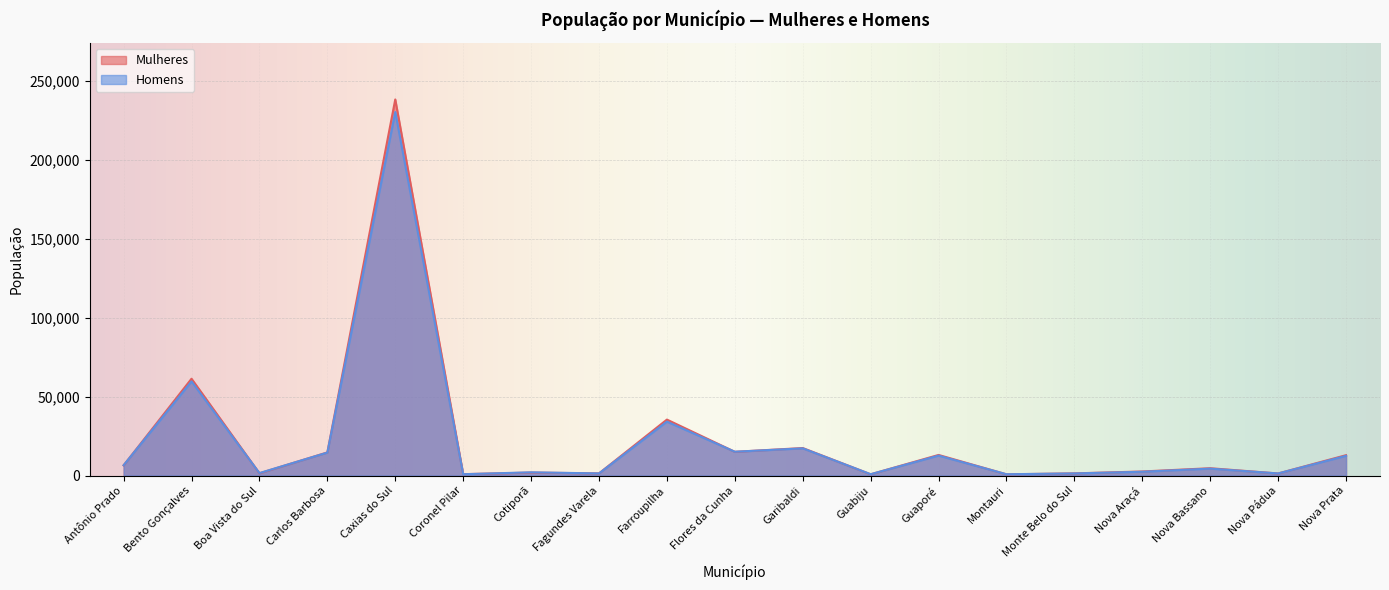

Reading left to right, extract all data points from this chart.

Mulheres: Antônio Prado=6443	Bento Gonçalves=61328	Boa Vista do Sul=1399	Carlos Barbosa=14645	Caxias do Sul=238237	Coronel Pilar=871	Cotiporã=1860	Fagundes Varela=1372	Farroupilha=35437	Flores da Cunha=15022	Garibaldi=17421	Guabiju=783	Guaporé=13041	Montauri=768	Monte Belo do Sul=1374	Nova Araçá=2569	Nova Bassano=4637	Nova Pádua=1306	Nova Prata=12897
Homens: Antônio Prado=6526	Bento Gonçalves=59633	Boa Vista do Sul=1557	Carlos Barbosa=14537	Caxias do Sul=230281	Coronel Pilar=841	Cotiporã=2046	Fagundes Varela=1344	Farroupilha=34161	Flores da Cunha=15073	Garibaldi=17227	Guabiju=846	Guaporé=12635	Montauri=822	Monte Belo do Sul=1335	Nova Araçá=2403	Nova Bassano=4386	Nova Pádua=1327	Nova Prata=12474